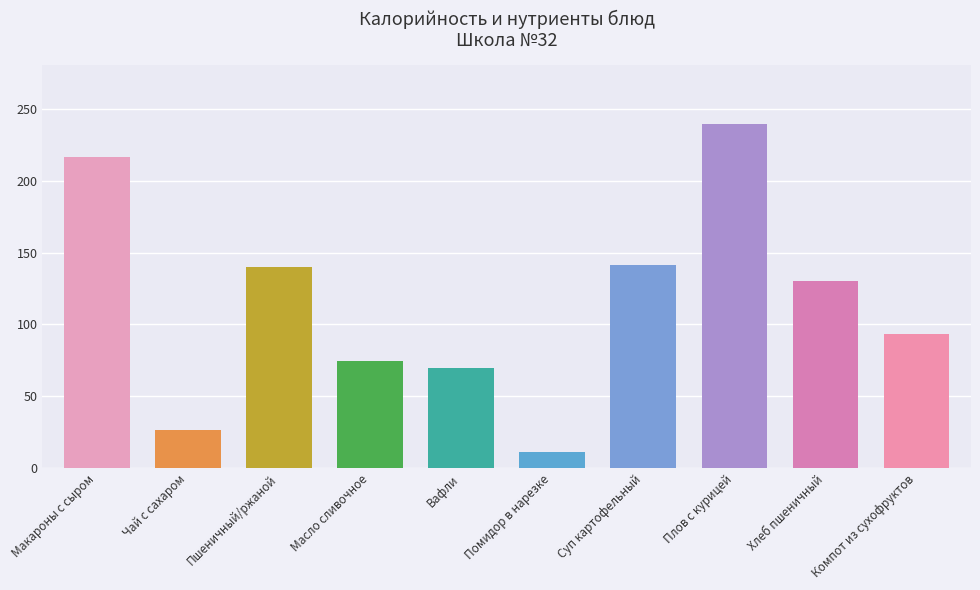

The Калорийность series shows 231.6 at Хлеб пшеничный. True or false?

False